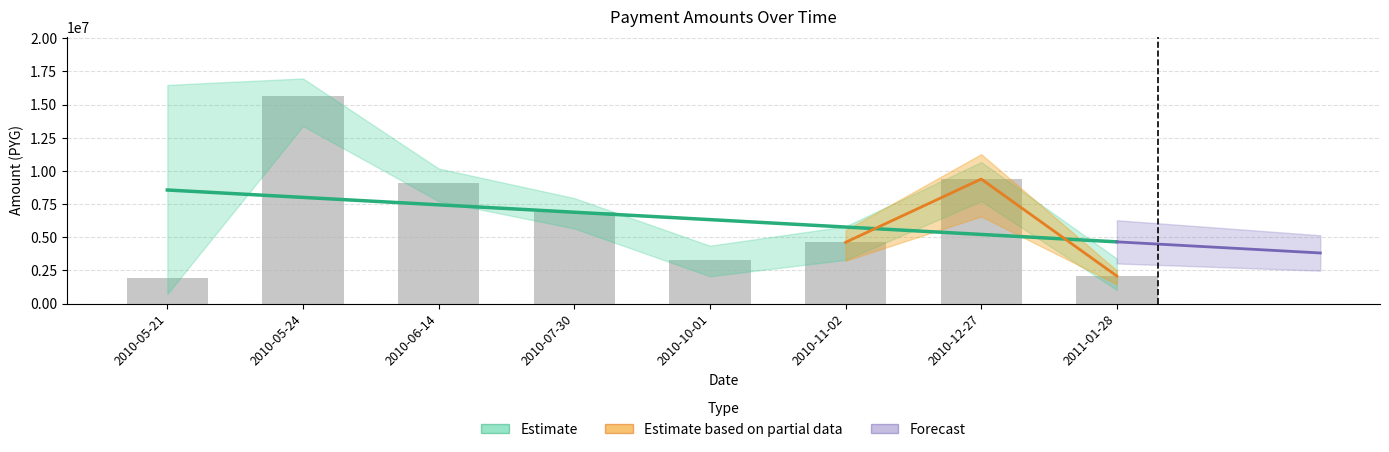

Where does the data first go above 6894072?

2010-05-24